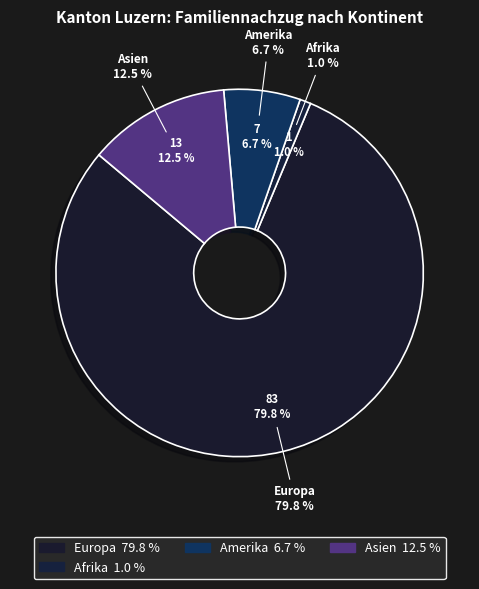

To the nearest percent, what percentage of the pie is Europa?

80%